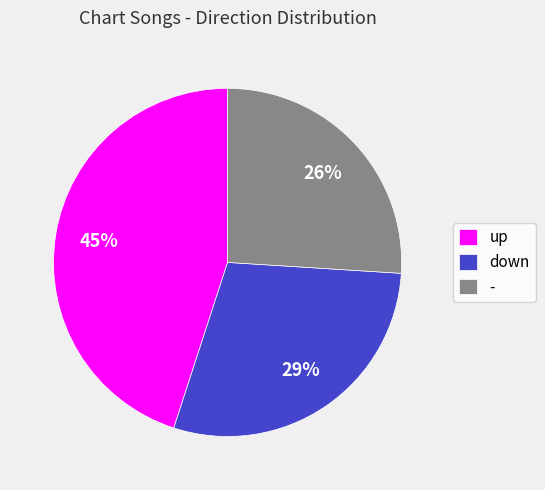

Does any single category account for the majority?

No